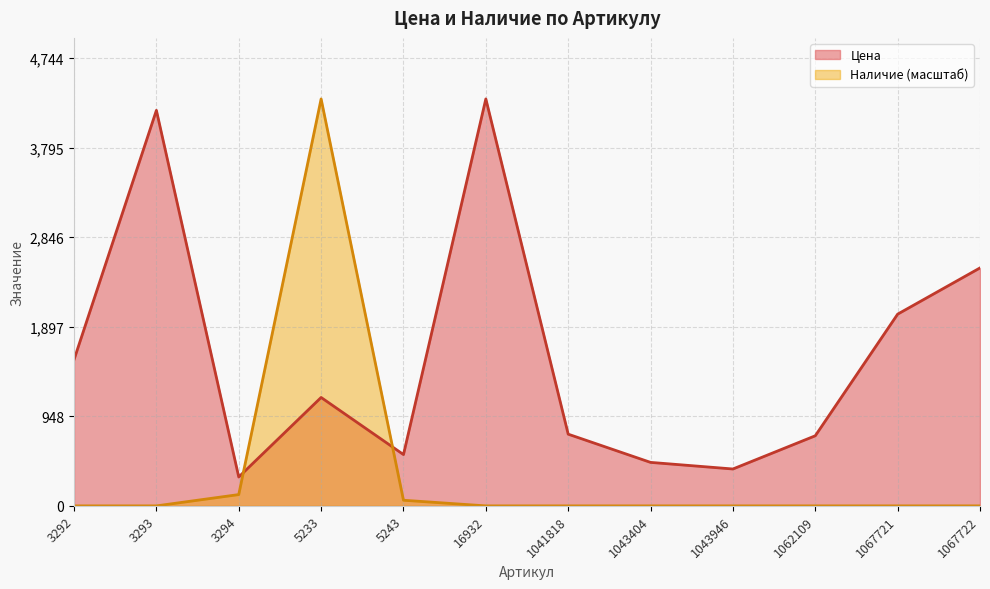

Is it true that Цена equals 459.2 at 3294?

False